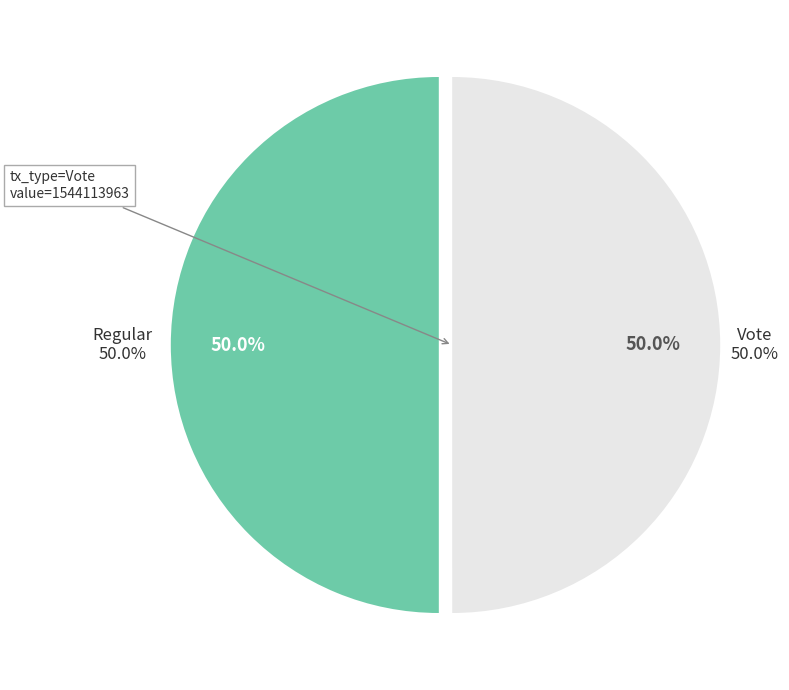

What percentage is NOT represented by Regular?

50.0%